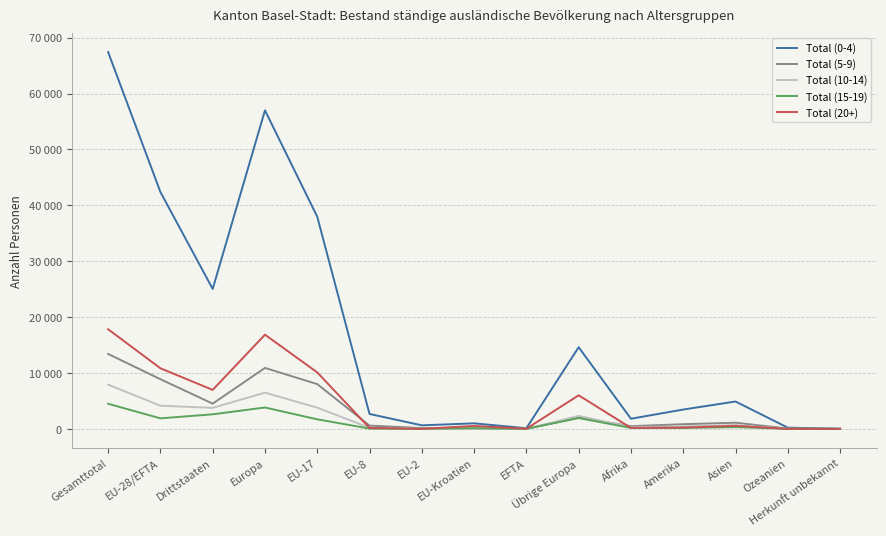

Does the chart have visible grid lines?

Yes